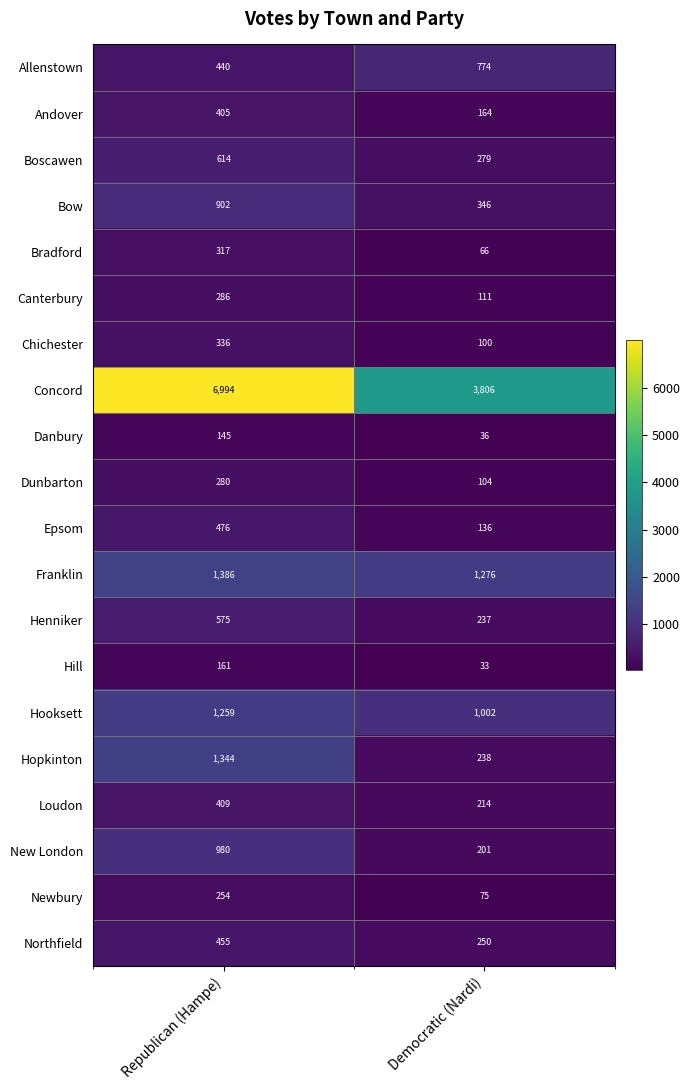

At which category is the sum across all series the highest?

Republican (Hampe)